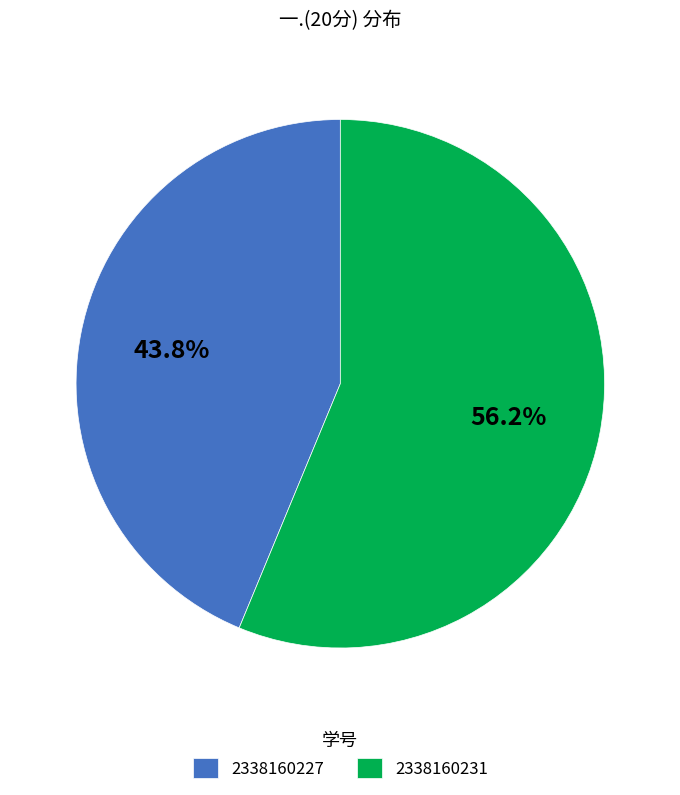

Which slice is the largest?

2338160231